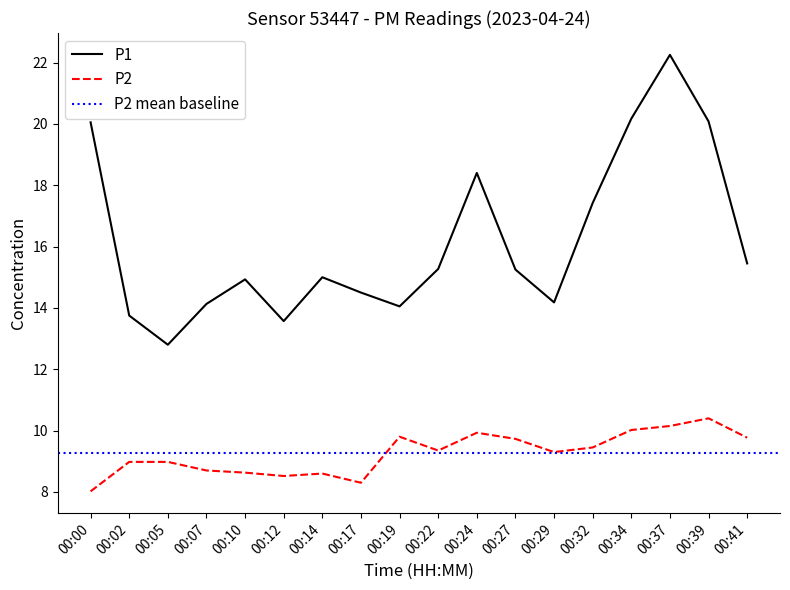

What is the approximate value of P2 at 00:29?

9.3